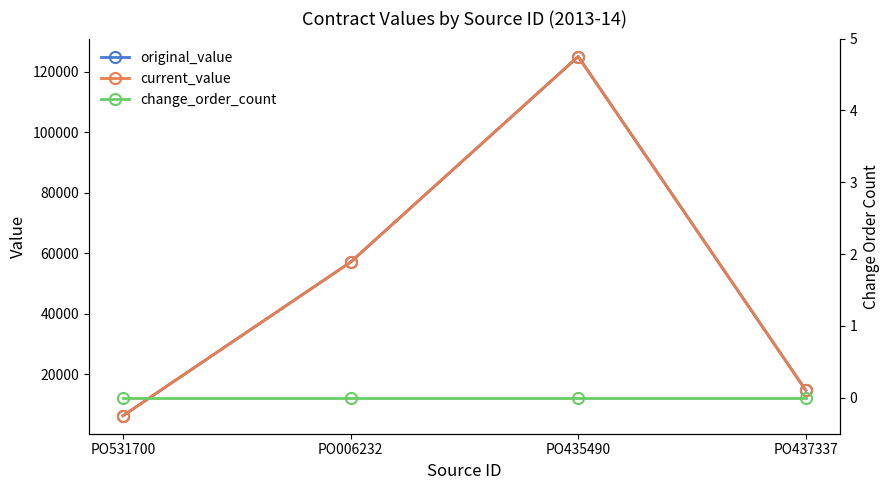

List the series in order of their peak value, lowest first.

change_order_count, original_value, current_value